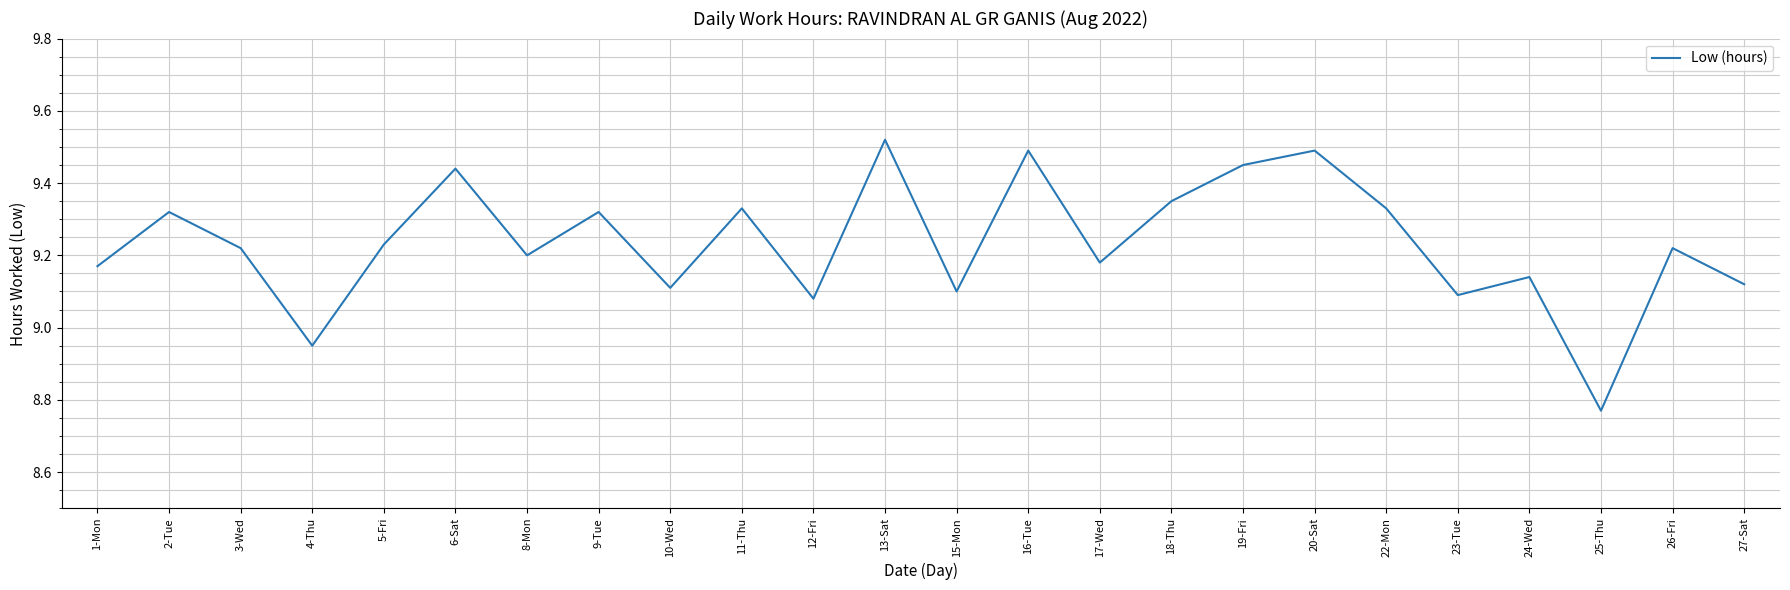

How many values exceed 9?

22